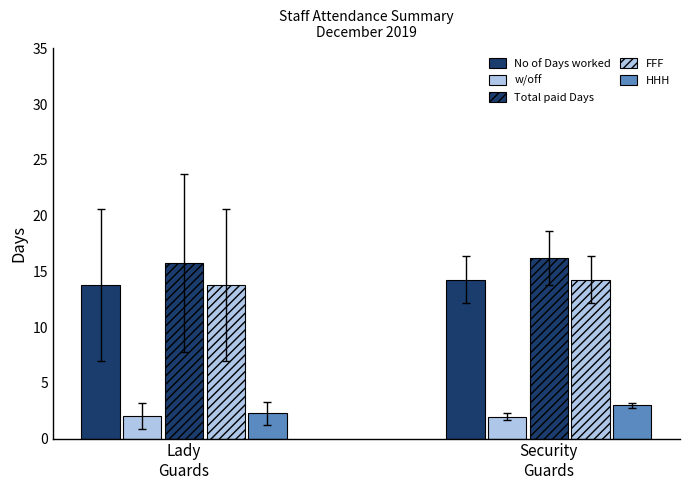

How many categories are shown in the chart?

2